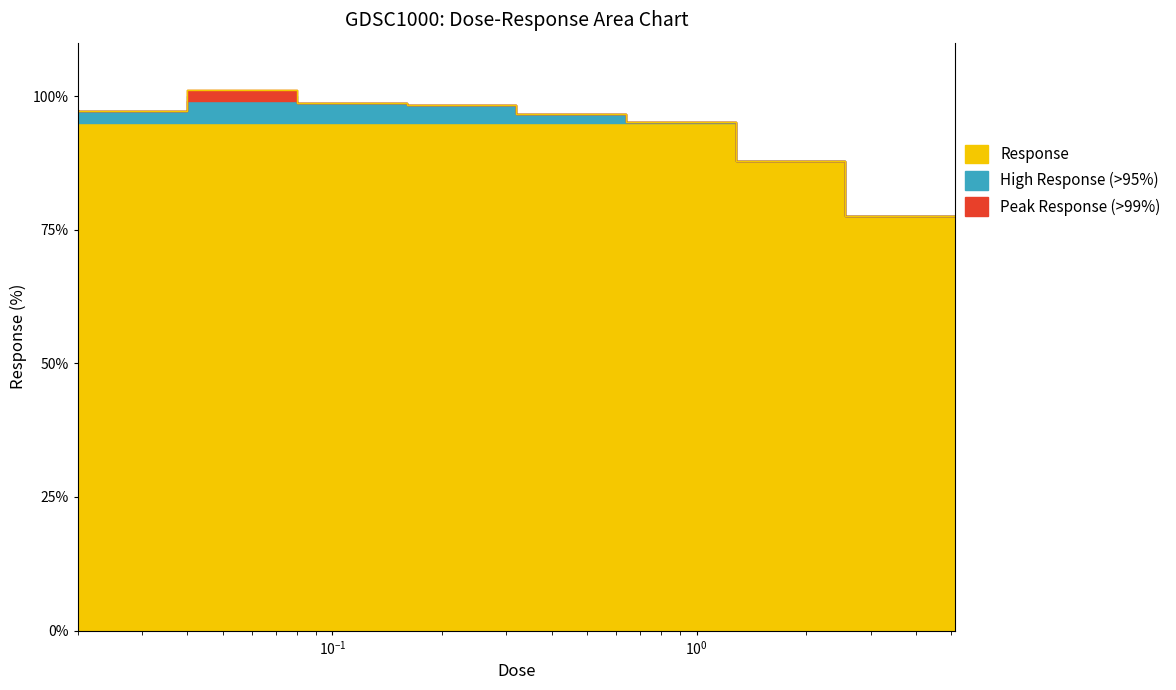

Rank the categories by value from highest to lowest.

0.08, 0.16, 0.32, 0.02, 0.04, 0.64, 1.28, 2.56, 5.12